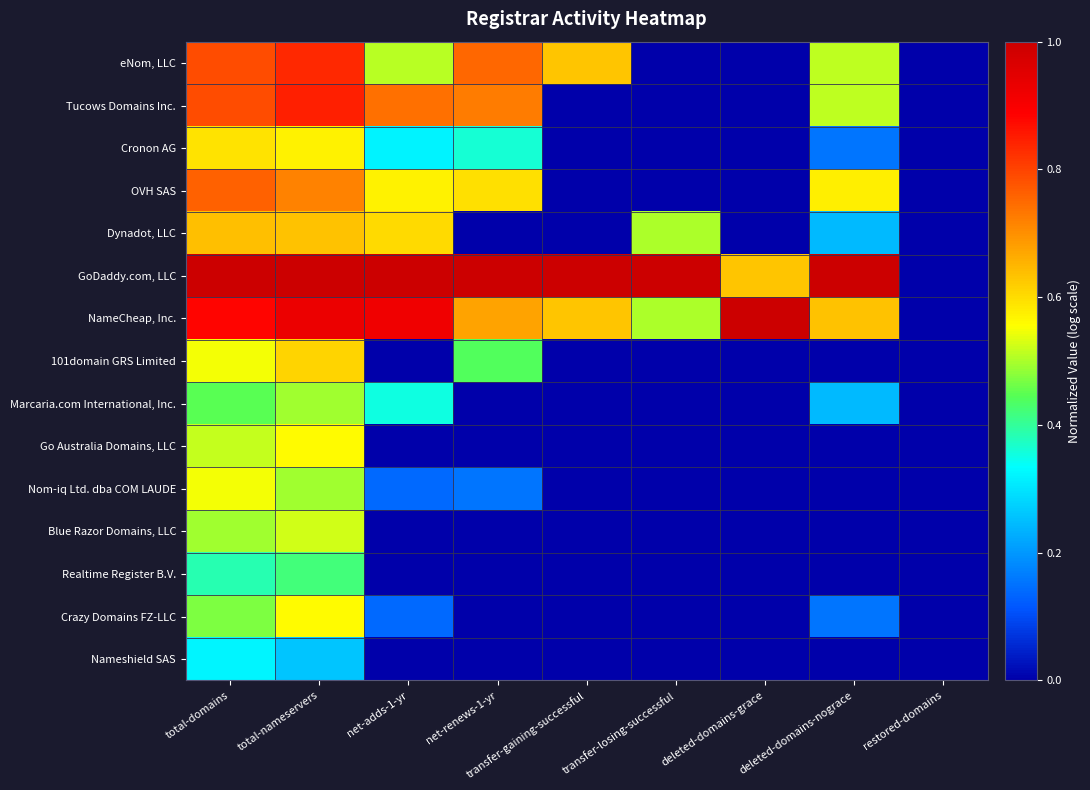

Reading left to right, what are all the values shown in this chart?

eNom, LLC: total-domains=0.8	total-nameservers=0.8	net-adds-1-yr=0.5	net-renews-1-yr=0.8	transfer-gaining-successful=0.6	transfer-losing-successful=0.0	deleted-domains-grace=0.0	deleted-domains-nograce=0.5	restored-domains=0.0
Tucows Domains Inc.: total-domains=0.8	total-nameservers=0.8	net-adds-1-yr=0.7	net-renews-1-yr=0.7	transfer-gaining-successful=0.0	transfer-losing-successful=0.0	deleted-domains-grace=0.0	deleted-domains-nograce=0.5	restored-domains=0.0
Cronon AG: total-domains=0.6	total-nameservers=0.6	net-adds-1-yr=0.3	net-renews-1-yr=0.4	transfer-gaining-successful=0.0	transfer-losing-successful=0.0	deleted-domains-grace=0.0	deleted-domains-nograce=0.2	restored-domains=0.0
OVH SAS: total-domains=0.8	total-nameservers=0.7	net-adds-1-yr=0.6	net-renews-1-yr=0.6	transfer-gaining-successful=0.0	transfer-losing-successful=0.0	deleted-domains-grace=0.0	deleted-domains-nograce=0.6	restored-domains=0.0
Dynadot, LLC: total-domains=0.6	total-nameservers=0.6	net-adds-1-yr=0.6	net-renews-1-yr=0.0	transfer-gaining-successful=0.0	transfer-losing-successful=0.5	deleted-domains-grace=0.0	deleted-domains-nograce=0.2	restored-domains=0.0
GoDaddy.com, LLC: total-domains=1.0	total-nameservers=1.0	net-adds-1-yr=1.0	net-renews-1-yr=1.0	transfer-gaining-successful=1.0	transfer-losing-successful=1.0	deleted-domains-grace=0.6	deleted-domains-nograce=1.0	restored-domains=0.0
NameCheap, Inc.: total-domains=0.9	total-nameservers=0.9	net-adds-1-yr=0.9	net-renews-1-yr=0.7	transfer-gaining-successful=0.6	transfer-losing-successful=0.5	deleted-domains-grace=1.0	deleted-domains-nograce=0.6	restored-domains=0.0
101domain GRS Limited: total-domains=0.5	total-nameservers=0.6	net-adds-1-yr=0.0	net-renews-1-yr=0.4	transfer-gaining-successful=0.0	transfer-losing-successful=0.0	deleted-domains-grace=0.0	deleted-domains-nograce=0.0	restored-domains=0.0
Marcaria.com International, Inc.: total-domains=0.4	total-nameservers=0.5	net-adds-1-yr=0.4	net-renews-1-yr=0.0	transfer-gaining-successful=0.0	transfer-losing-successful=0.0	deleted-domains-grace=0.0	deleted-domains-nograce=0.2	restored-domains=0.0
Go Australia Domains, LLC: total-domains=0.5	total-nameservers=0.6	net-adds-1-yr=0.0	net-renews-1-yr=0.0	transfer-gaining-successful=0.0	transfer-losing-successful=0.0	deleted-domains-grace=0.0	deleted-domains-nograce=0.0	restored-domains=0.0
Nom-iq Ltd. dba COM LAUDE: total-domains=0.6	total-nameservers=0.5	net-adds-1-yr=0.1	net-renews-1-yr=0.2	transfer-gaining-successful=0.0	transfer-losing-successful=0.0	deleted-domains-grace=0.0	deleted-domains-nograce=0.0	restored-domains=0.0
Blue Razor Domains, LLC: total-domains=0.5	total-nameservers=0.5	net-adds-1-yr=0.0	net-renews-1-yr=0.0	transfer-gaining-successful=0.0	transfer-losing-successful=0.0	deleted-domains-grace=0.0	deleted-domains-nograce=0.0	restored-domains=0.0
Realtime Register B.V.: total-domains=0.4	total-nameservers=0.4	net-adds-1-yr=0.0	net-renews-1-yr=0.0	transfer-gaining-successful=0.0	transfer-losing-successful=0.0	deleted-domains-grace=0.0	deleted-domains-nograce=0.0	restored-domains=0.0
Crazy Domains FZ-LLC: total-domains=0.5	total-nameservers=0.6	net-adds-1-yr=0.1	net-renews-1-yr=0.0	transfer-gaining-successful=0.0	transfer-losing-successful=0.0	deleted-domains-grace=0.0	deleted-domains-nograce=0.2	restored-domains=0.0
Nameshield SAS: total-domains=0.3	total-nameservers=0.3	net-adds-1-yr=0.0	net-renews-1-yr=0.0	transfer-gaining-successful=0.0	transfer-losing-successful=0.0	deleted-domains-grace=0.0	deleted-domains-nograce=0.0	restored-domains=0.0